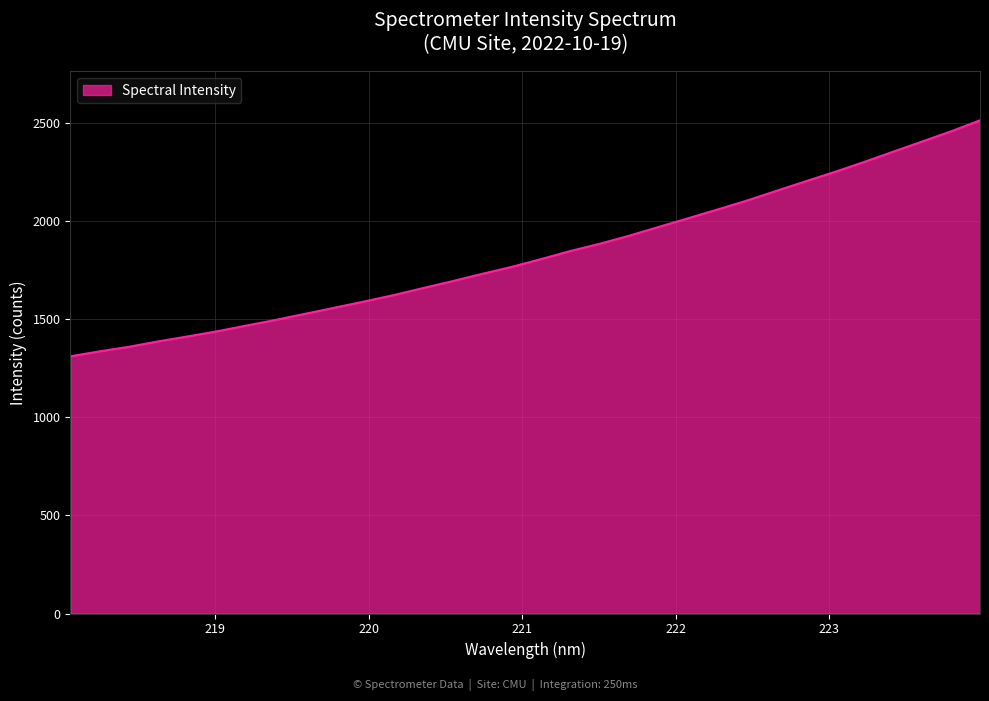

How many categories are shown in the chart?

32